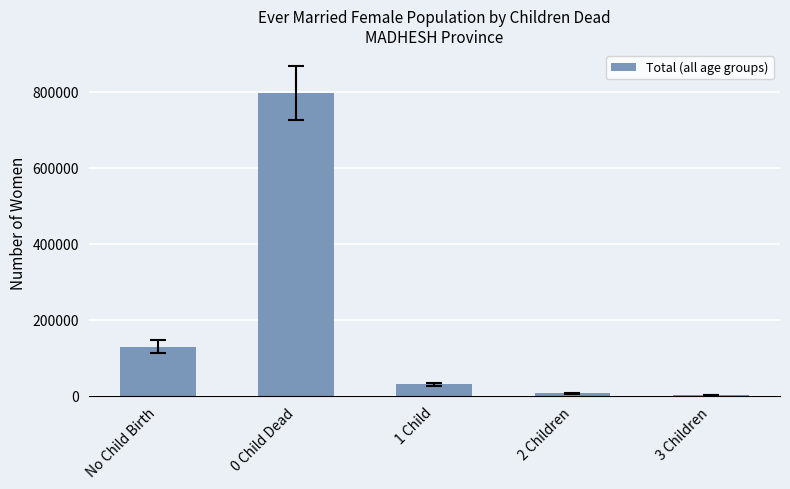

Which category has the highest value across all series?

0 Child Dead